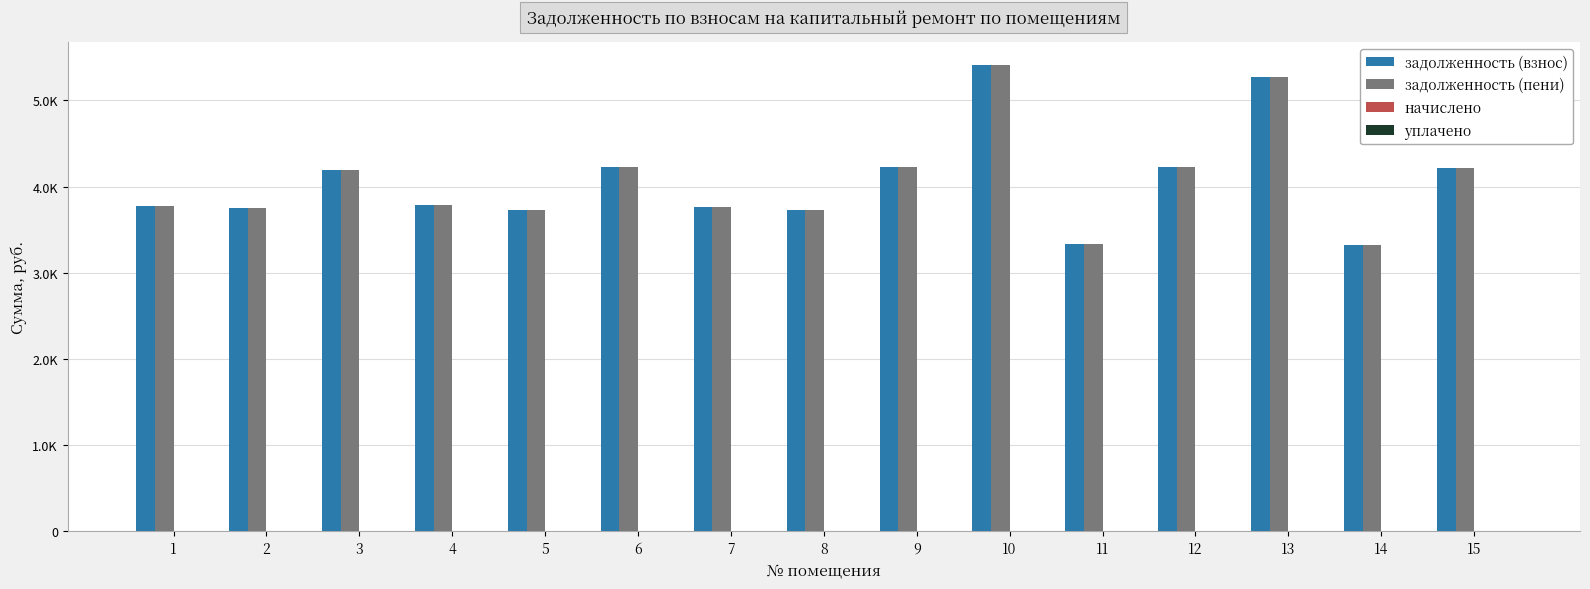

Does the chart contain any negative values?

No